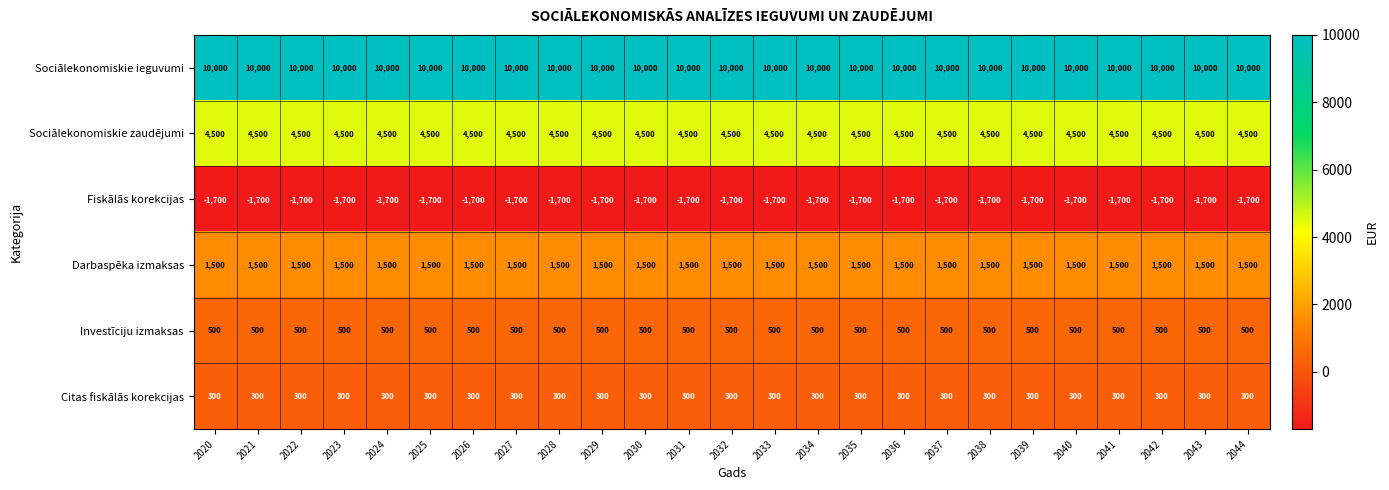

At how many categories does at least one series exceed 5281?

25